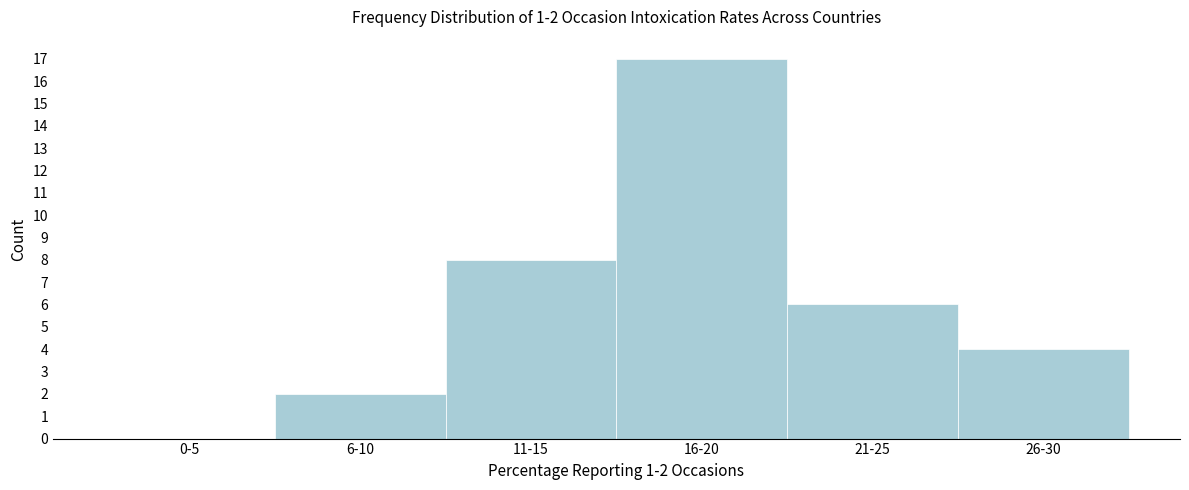

Reading right to left, list all the values displayed in this chart.

26-30=4	21-25=6	16-20=17	11-15=8	6-10=2	0-5=0